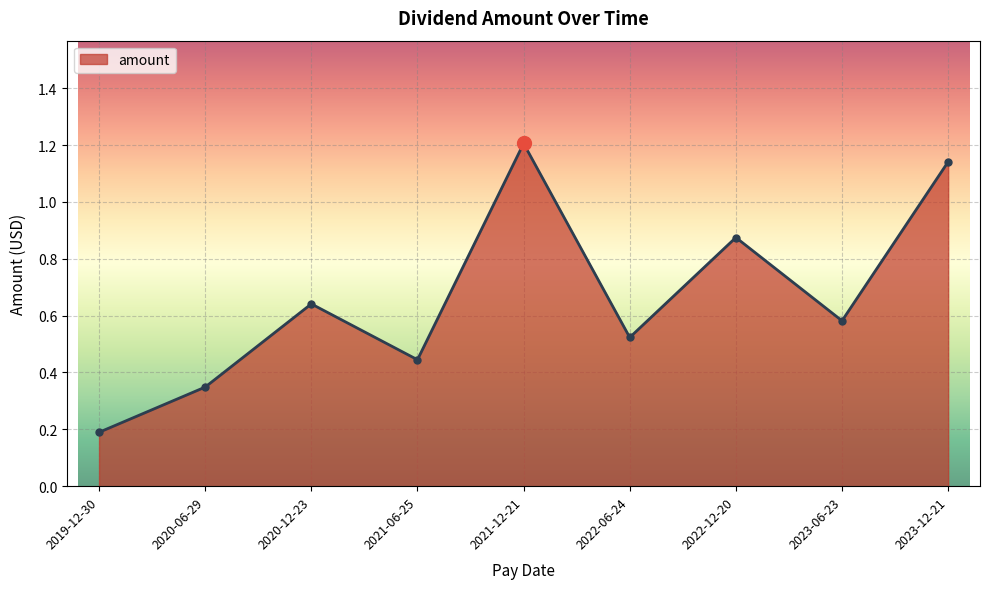

Between 2022-06-24 and 2020-12-23, which is larger?

2020-12-23